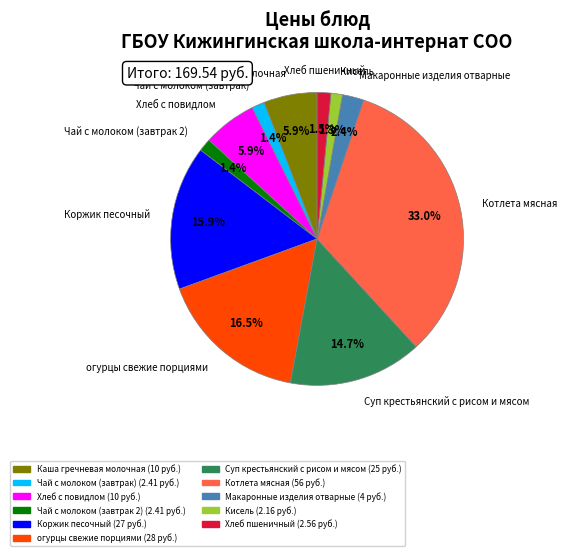

To the nearest percent, what is the combined percentage of Чай с молоком (завтрак 2) and Макаронные изделия отварные?

4%